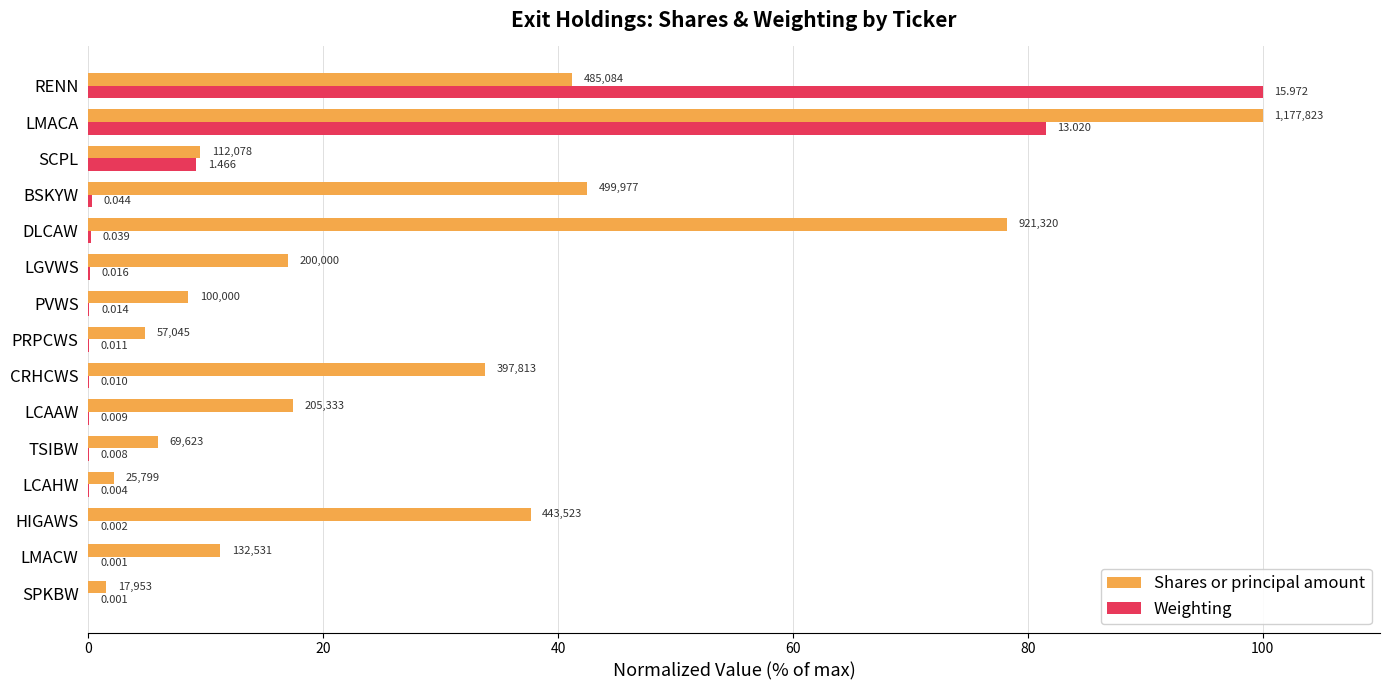

What are all the series names shown in the legend?

Shares or principal amount, Weighting